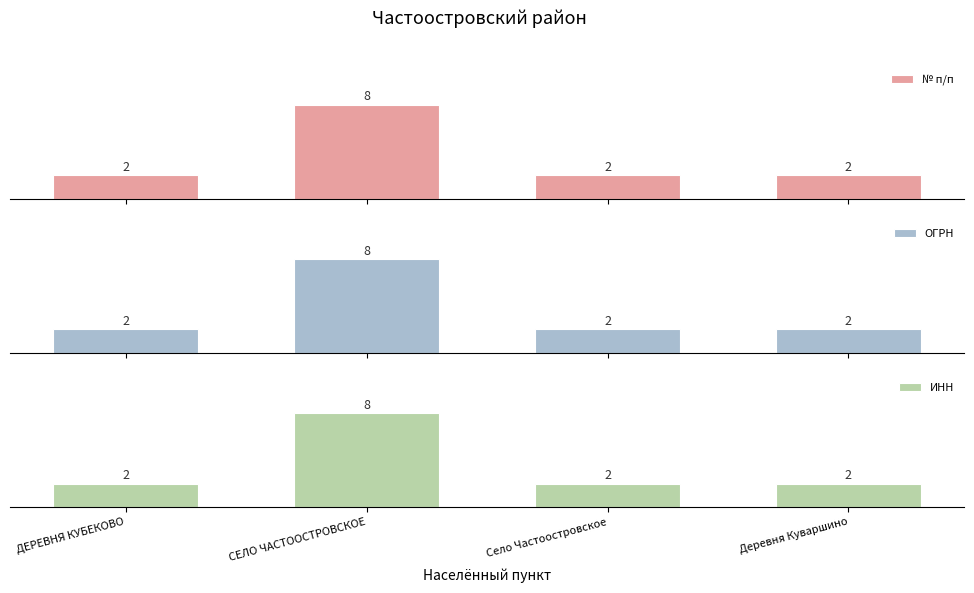

What is the label of the 3rd bar from the right?

СЕЛО ЧАСТООСТРОВСКОЕ